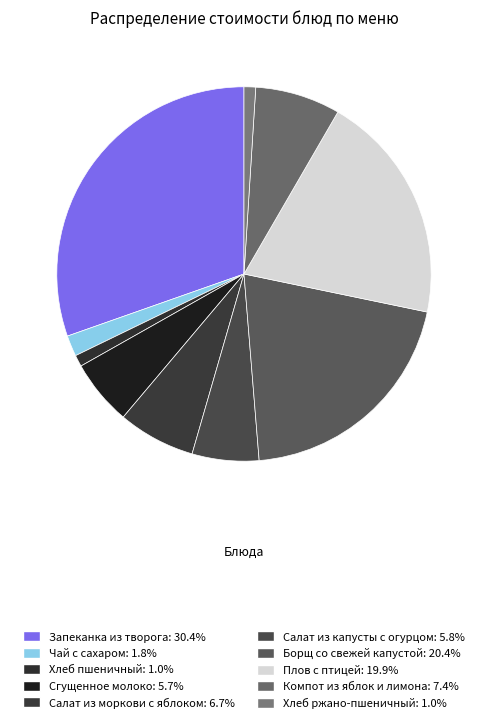

How many segments does this pie chart have?

10